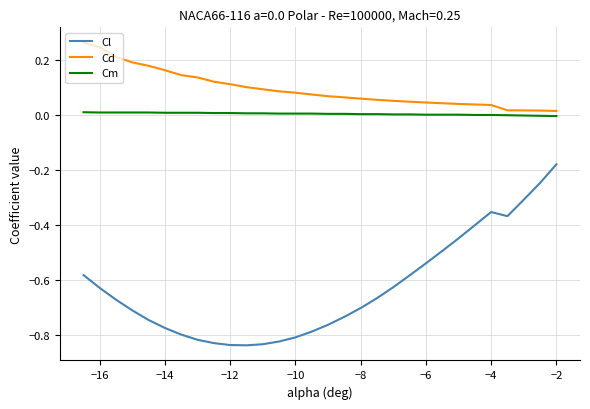

List the series in order of their peak value, lowest first.

Cl, Cm, Cd